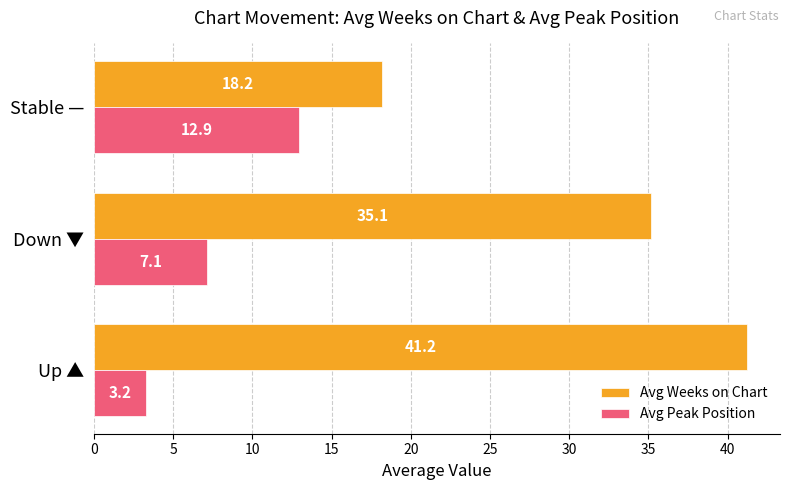

At which label does Avg Peak Position reach its minimum?

Up ▲